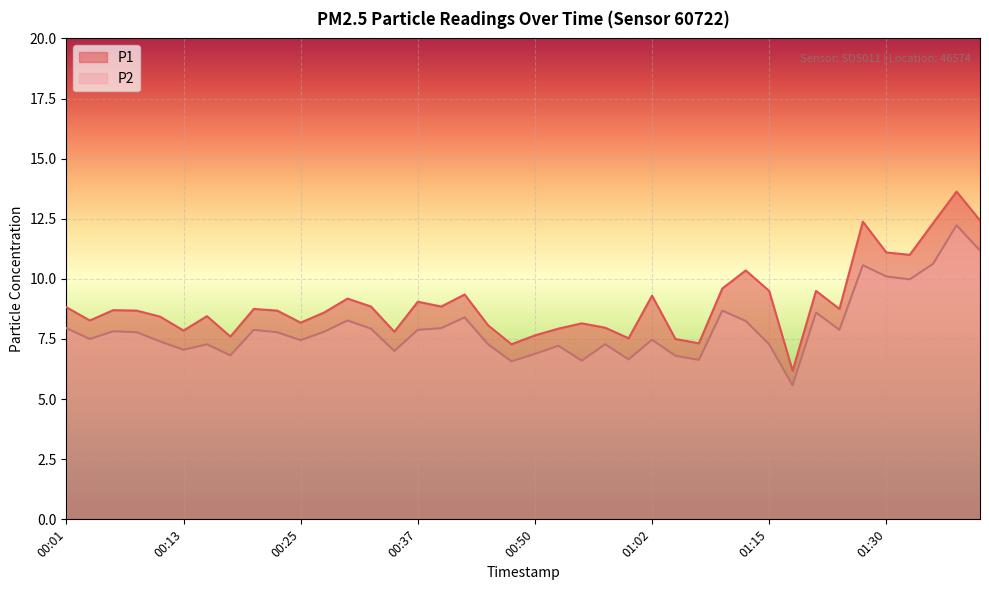

Between 00:57 and 01:02, which series saw the biggest shift?

P1